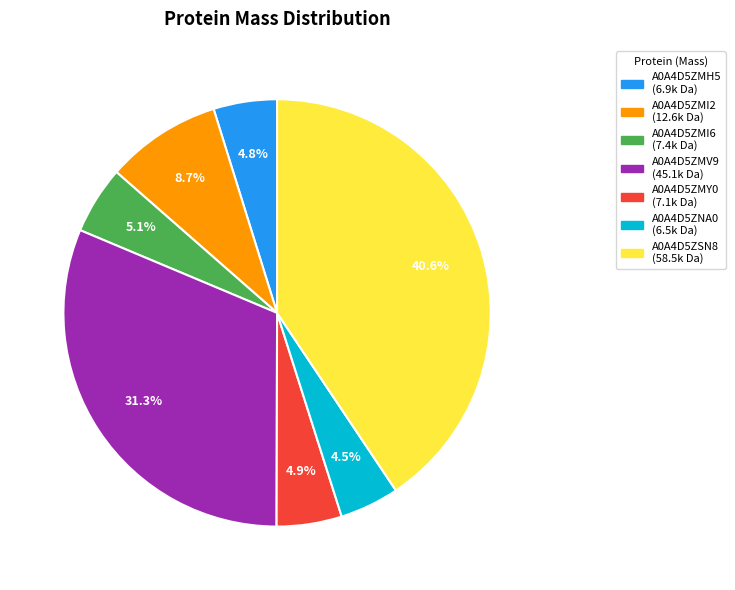

Count the number of slices in the pie.

7